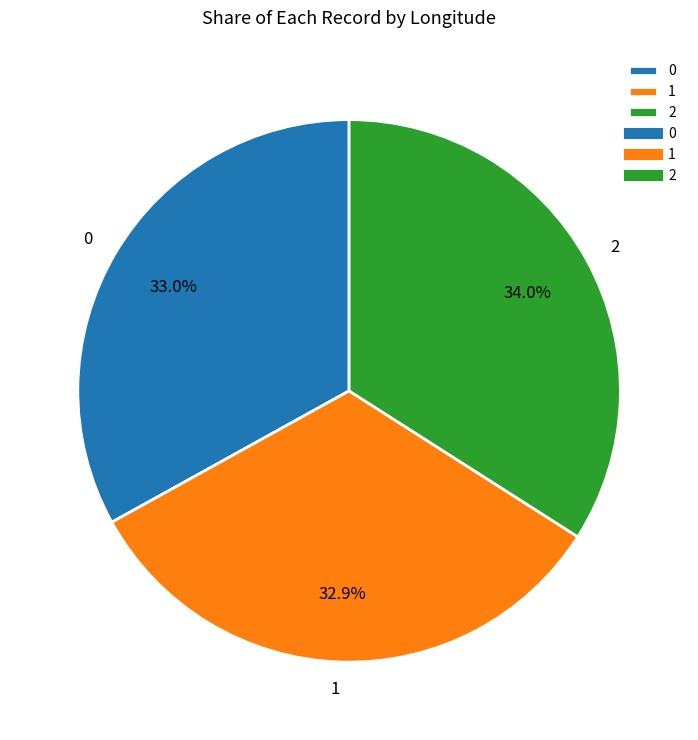

How many segments does this pie chart have?

3